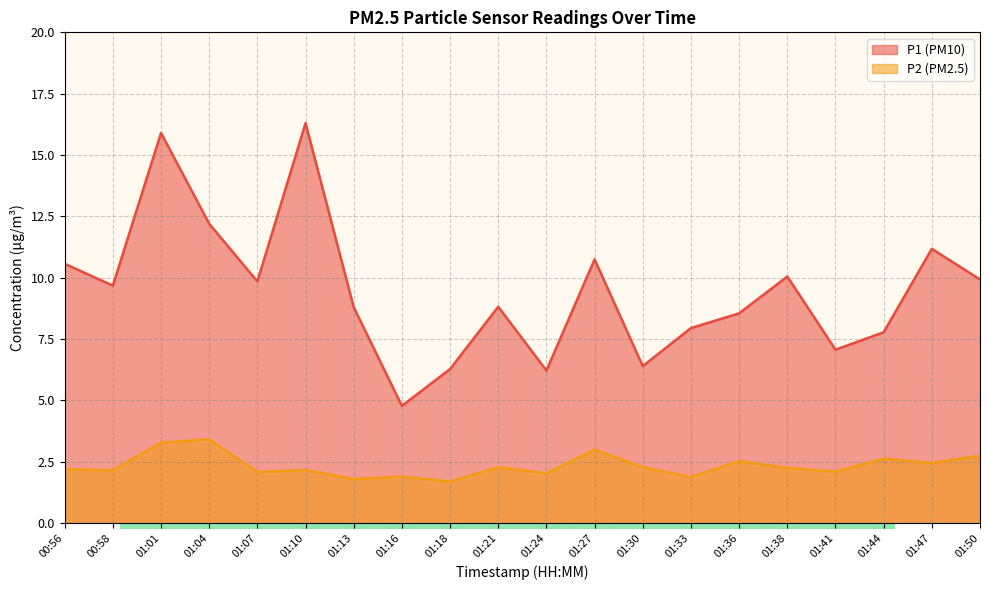

The P1 series shows 8.6 at 01:36. True or false?

True